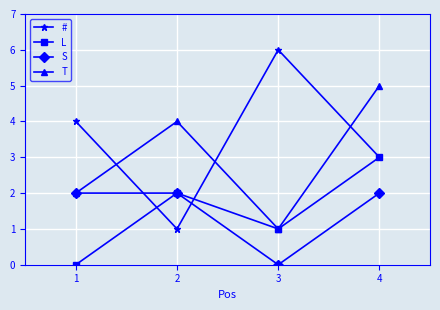

Does the chart have visible grid lines?

Yes